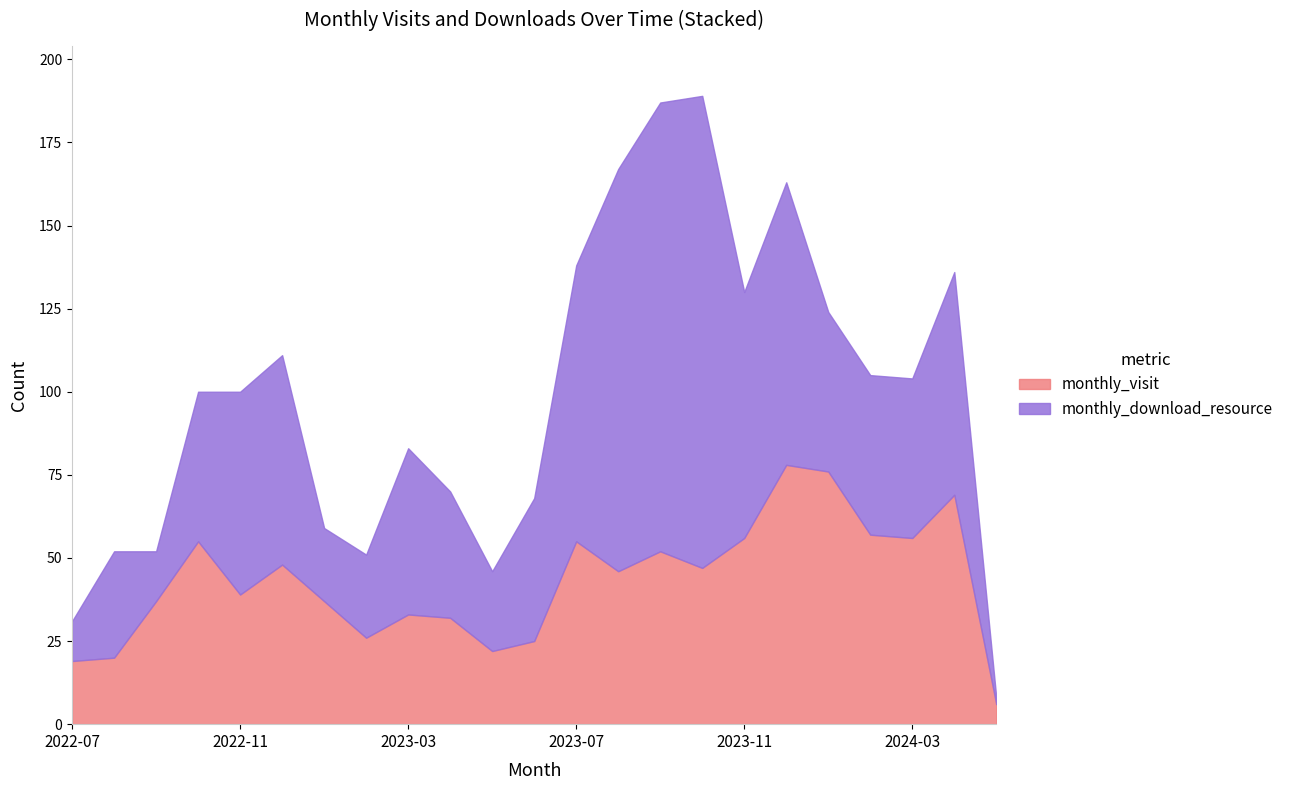

Reading left to right, extract all data points from this chart.

monthly_visit: 19	20	37	55	39	48	37	26	33	32	22	25	55	46	52	47	56	78	76	57	56	69	6
monthly_download_resource: 12	32	15	45	61	63	22	25	50	38	24	43	83	121	135	142	74	85	48	48	48	67	2